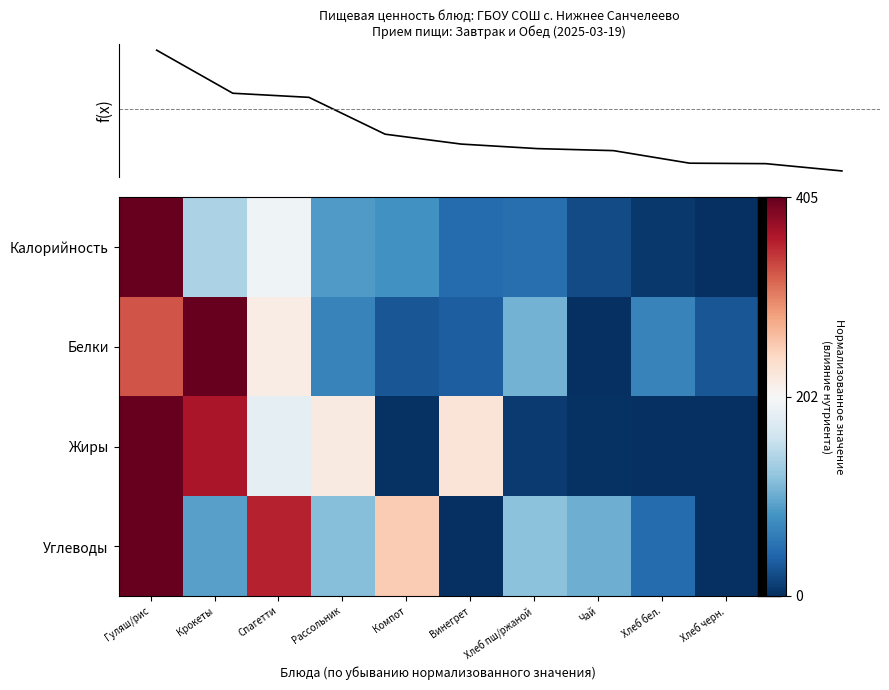

Which category has the lowest value in the Белки series?

Чай